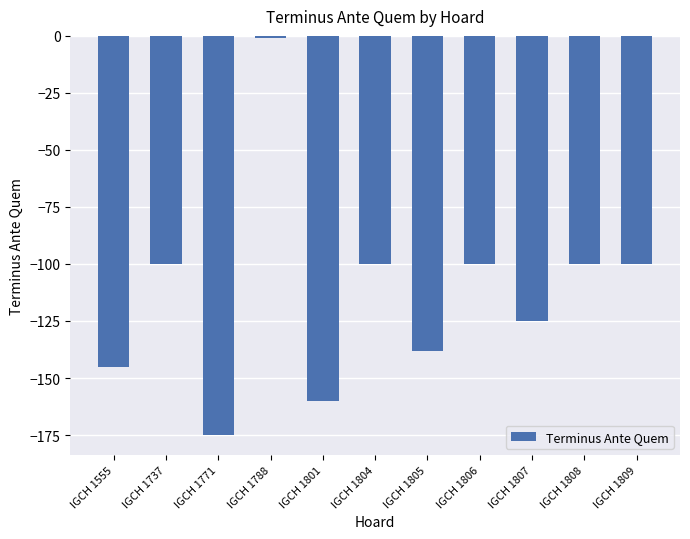

The value at IGCH 1805 is -138. True or false?

True